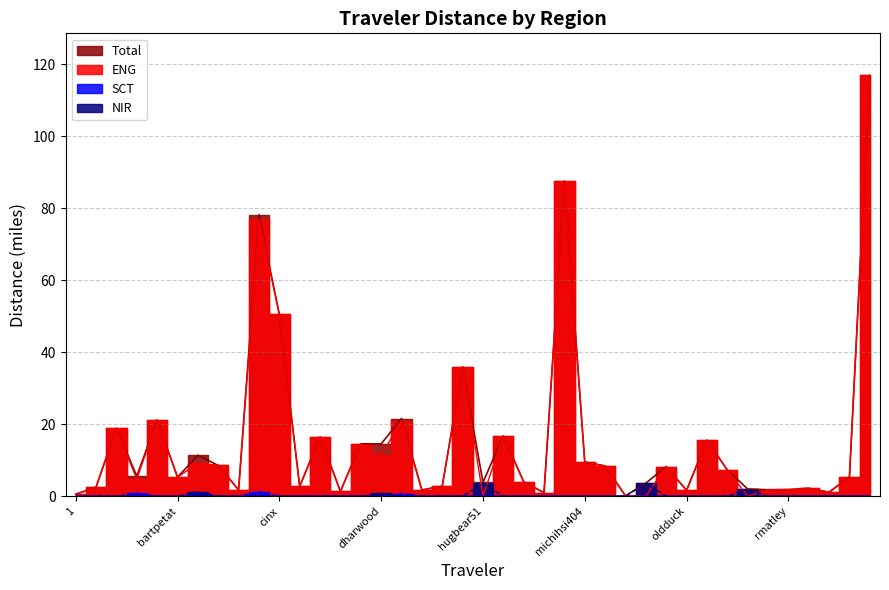

Reading left to right, list all the values displayed in this chart.

Total: 0.6	2.6	18.9	5.6	21.2	5.3	11.4	8.6	1.8	78.2	50.5	2.8	16.5	1.4	14.6	14.6	21.6	1.8	2.8	36.0	3.9	16.8	4.0	1.0	87.6	9.5	8.4	0.1	3.6	8.3	1.6	15.6	7.3	2.0	1.8	1.9	2.2	1.1	5.4	116.9
ENG: 0.6	2.6	18.9	4.7	21.2	5.3	9.2	8.6	1.8	77.0	50.5	2.8	16.5	1.4	14.6	11.5	20.9	1.8	2.8	36.0	0.0	16.8	4.0	1.0	87.6	9.5	8.4	0.1	0.0	8.3	1.6	15.6	7.3	0.0	1.8	1.9	2.2	1.1	5.4	116.9
SCT: 0.0	0.0	0.0	0.9	0.0	0.0	0.9	0.0	0.0	1.3	0.0	0.0	0.0	0.0	0.0	0.0	0.7	0.0	0.0	0.0	0.2	0.0	0.0	0.0	0.0	0.0	0.0	0.0	0.0	0.0	0.0	0.0	0.0	0.0	0.0	0.0	0.0	0.0	0.0	0.0
NIR: 0.0	0.0	0.0	0.0	0.0	0.0	1.2	0.0	0.0	0.0	0.0	0.0	0.0	0.0	0.0	0.8	0.0	0.0	0.0	0.0	3.6	0.0	0.0	0.0	0.0	0.0	0.0	0.0	3.6	0.0	0.0	0.0	0.0	2.0	0.0	0.0	0.0	0.0	0.0	0.0